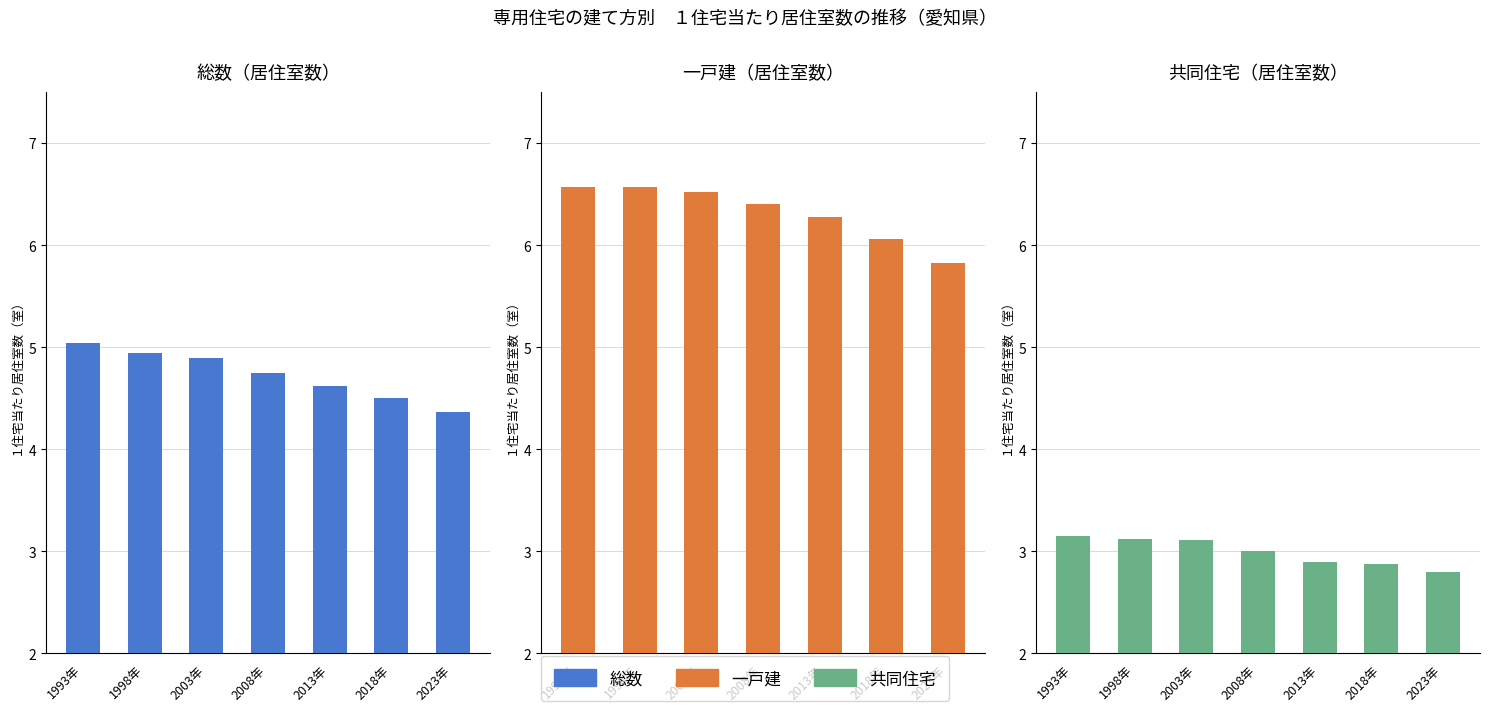

What is the label of the 7th bar from the left?

2023年